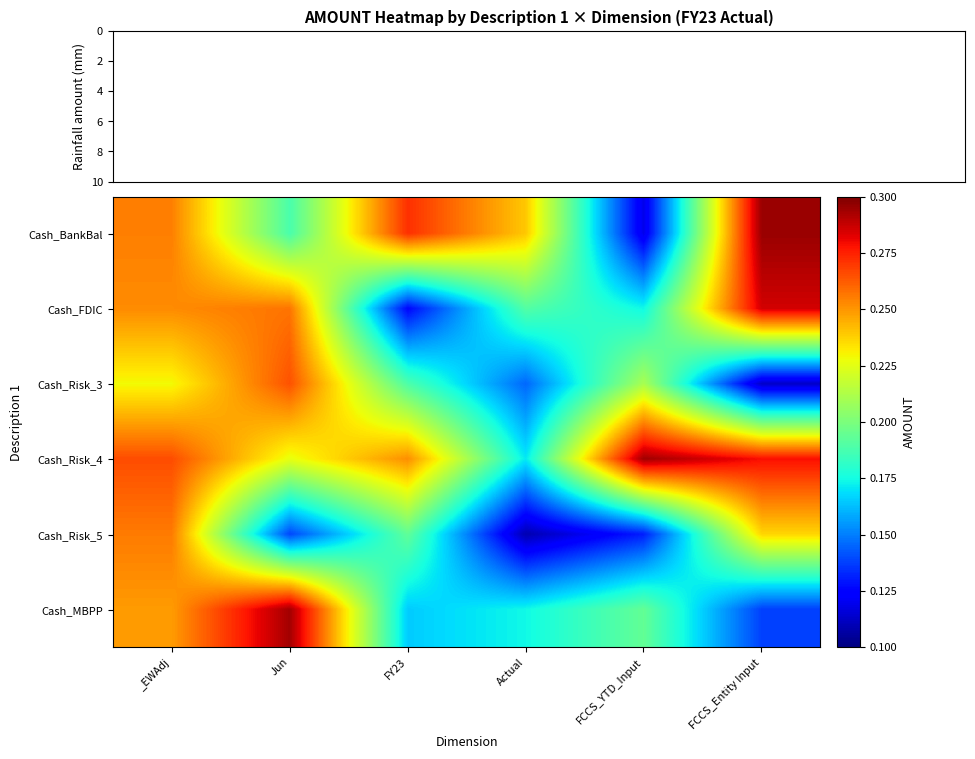

Which series has the widest spread of values?

Cash_BankBal